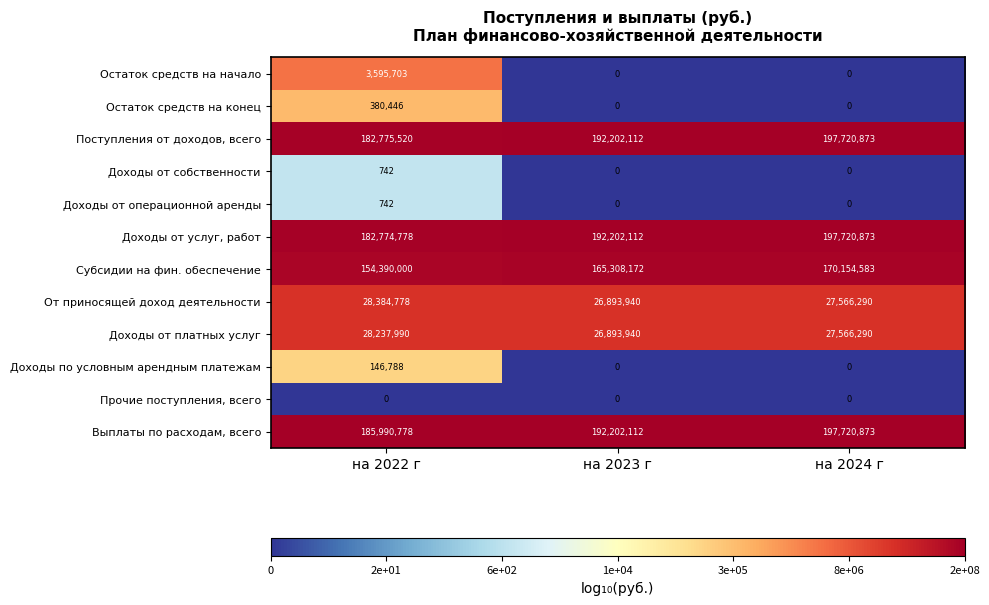

How many distinct data groups are displayed?

12